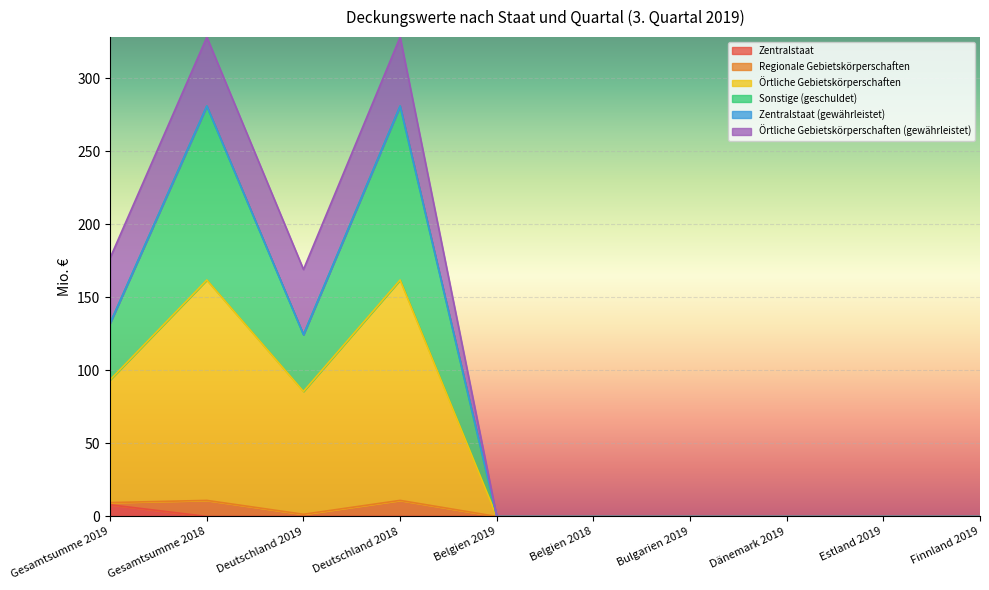

True or false: Sonstige (geschuldet) and Zentralstaat cross at least once.

False